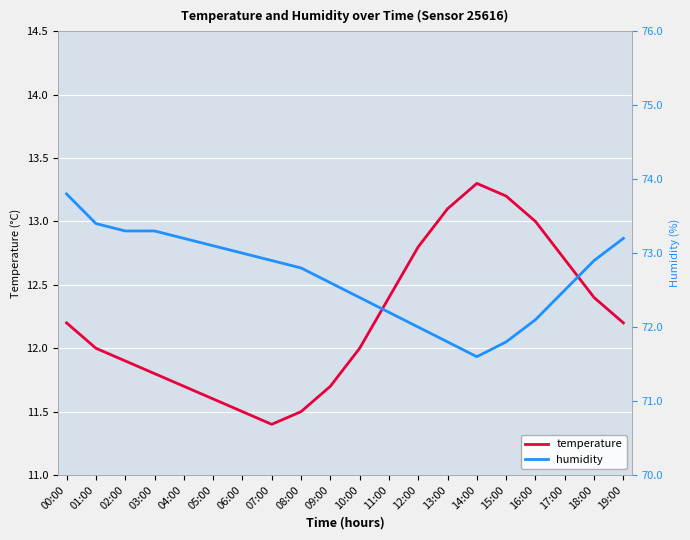

True or false: humidity has more than 2 points higher than both neighbors.

False